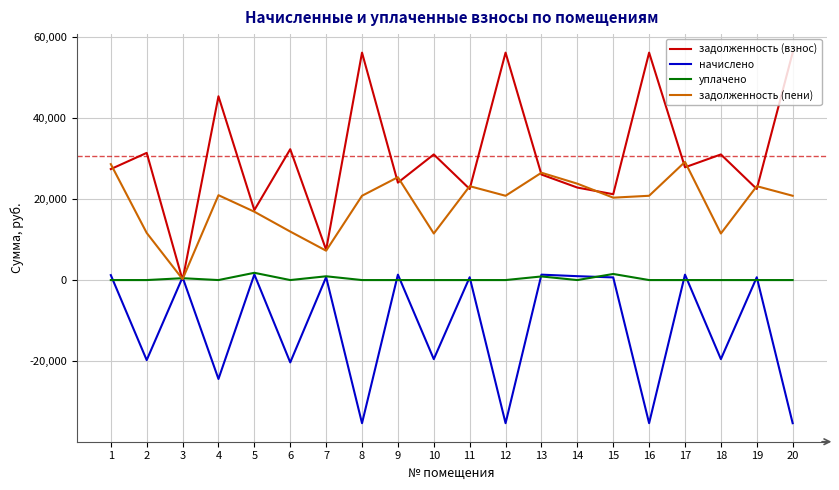

Rank the series at 20 from highest to lowest value.

задолженность (взнос), задолженность (пени), уплачено, начислено